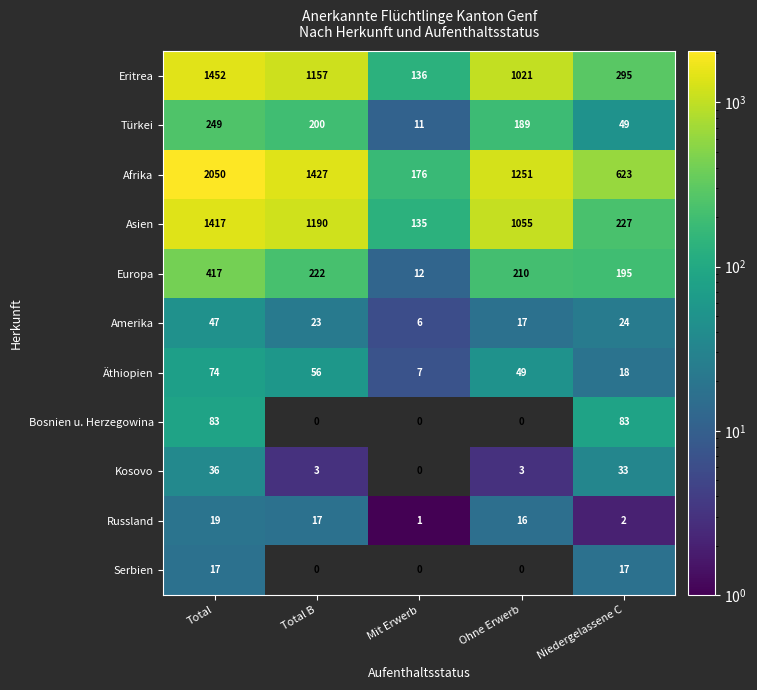

True or false: Russland has a value of 16 at Ohne Erwerb.

True